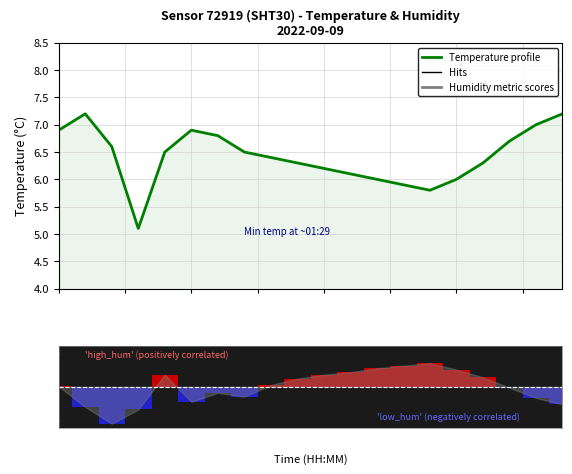

Is the value of humidity at 8 greater than the value of temperature at 19?

No